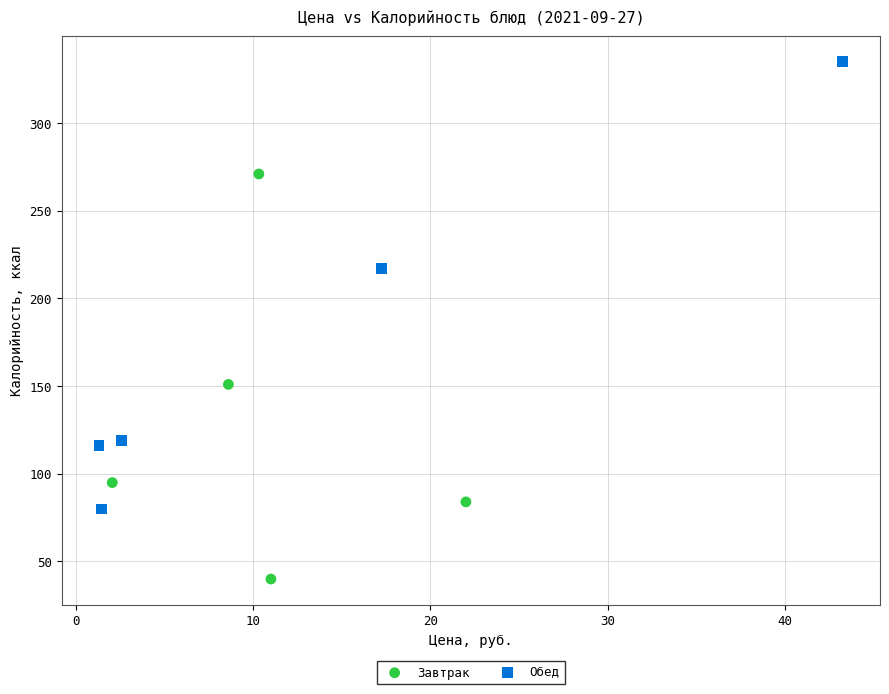

Which series reaches the minimum Y coordinate?

Завтрак